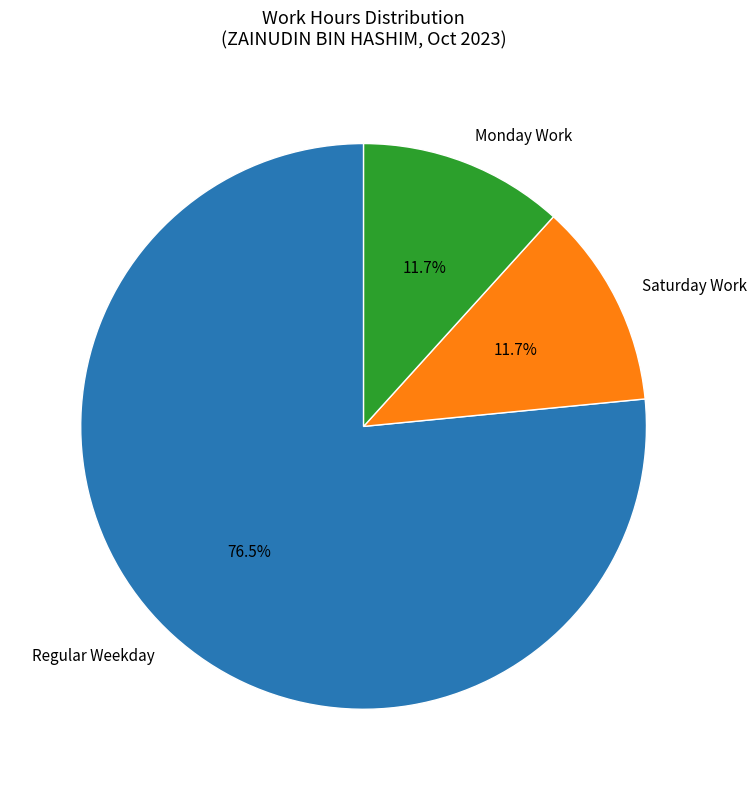

Does Monday Work account for over 50% of the chart?

No